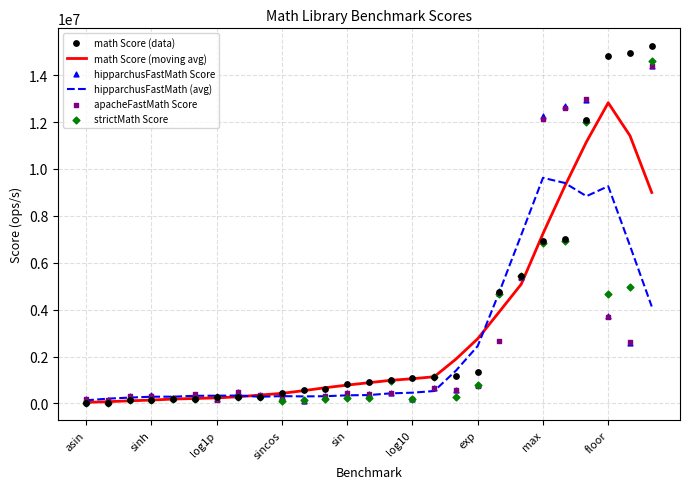

Which series has the largest Y range (max minus min)?

math Score (data)